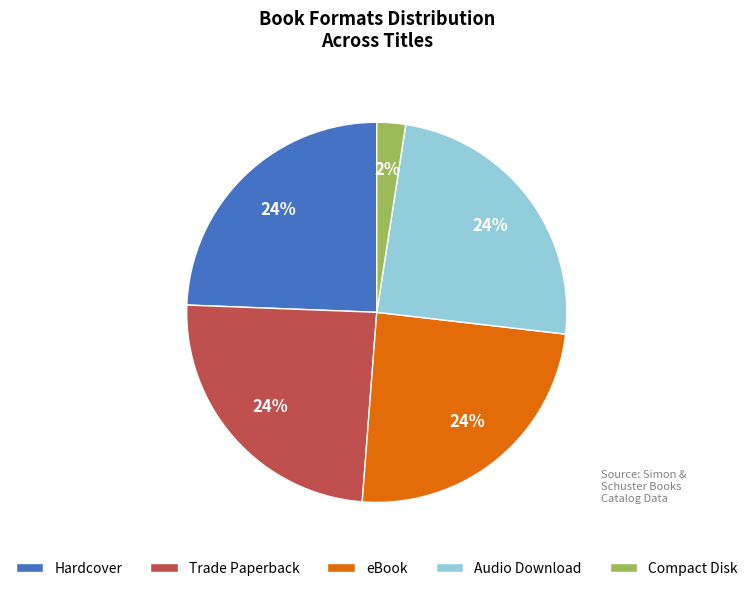

Between Hardcover and Compact Disk, which is larger?

Hardcover